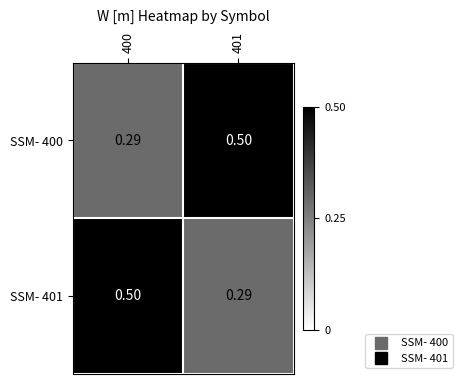

Is the value of SSM- 401 at 400 greater than the value of SSM- 400 at 400?

Yes